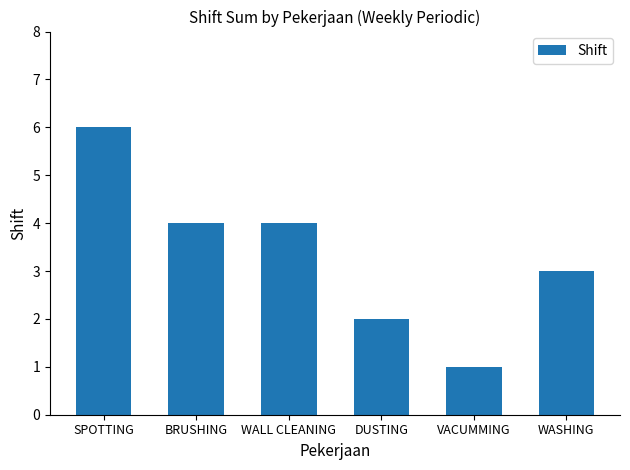

What is the smallest value displayed?

1